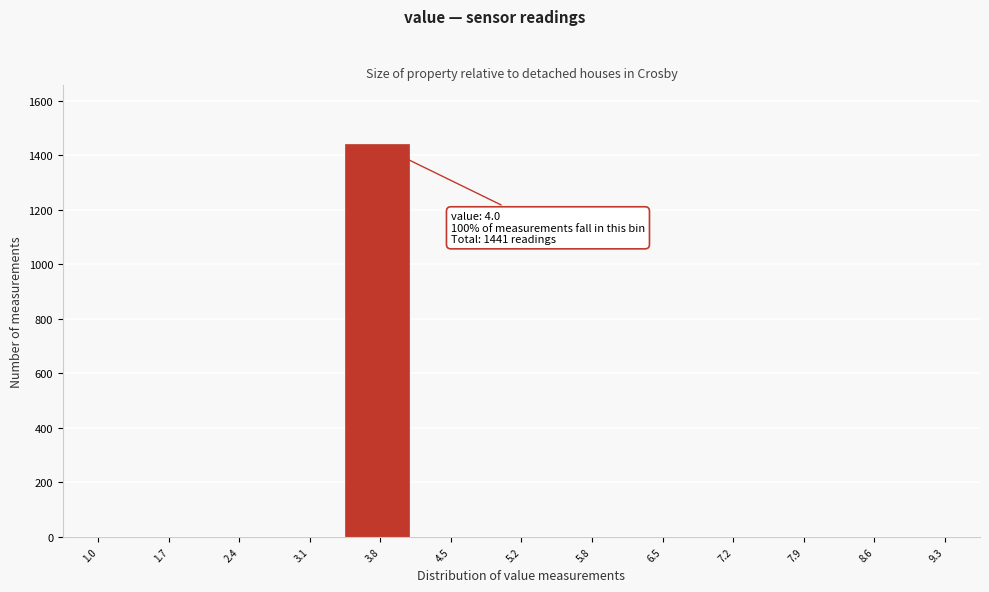

Reading right to left, extract all data points from this chart.

9.3=0	8.6=0	7.9=0	7.2=0	6.5=0	5.8=0	5.2=0	4.5=0	3.8=1441	3.1=0	2.4=0	1.7=0	1.0=0